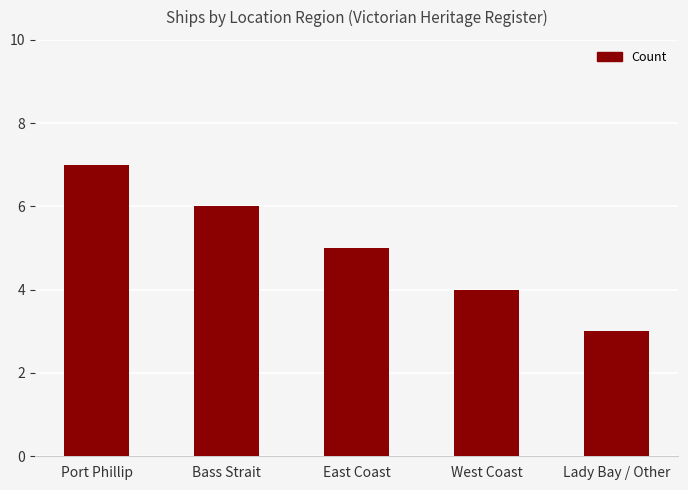

Rank the categories by value from highest to lowest.

Port Phillip, Bass Strait, East Coast, West Coast, Lady Bay / Other